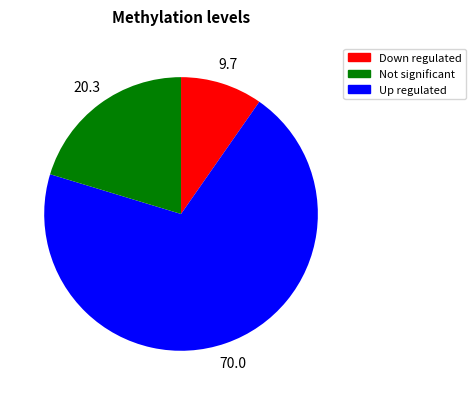

Is there any slice that represents more than half of the pie?

Yes